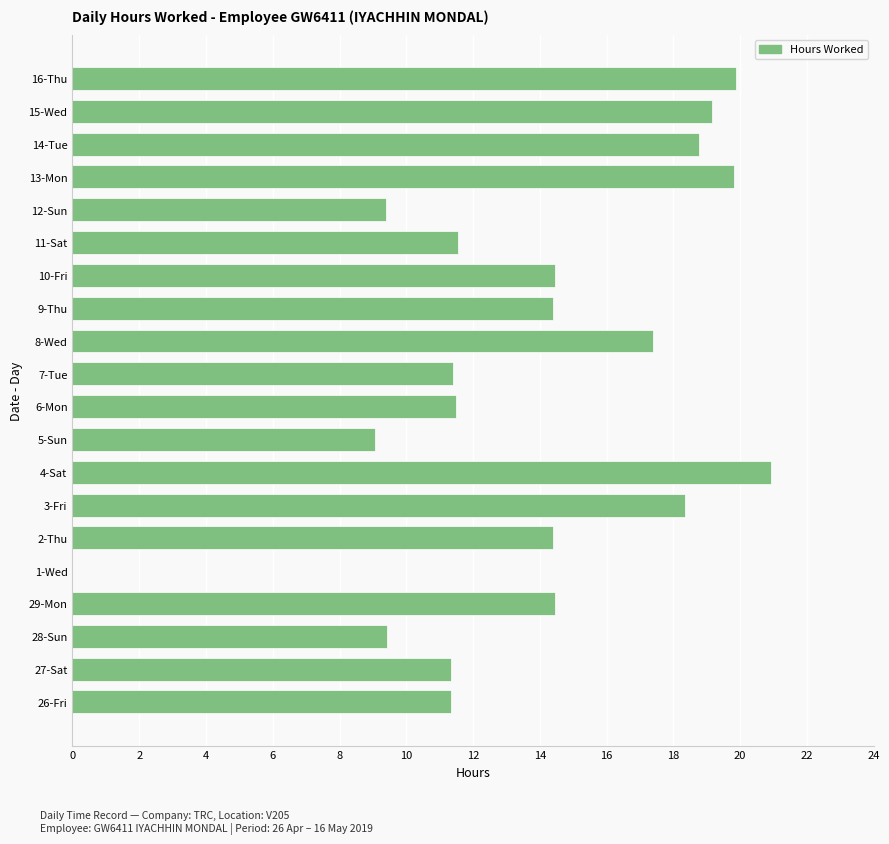

What is the change in value from 28-Sun to 9-Thu?

+5.0